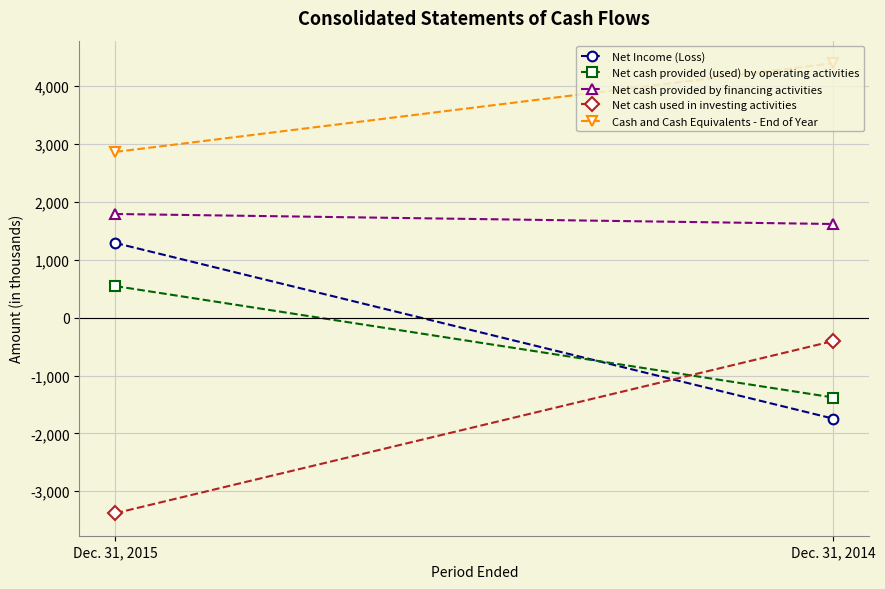

What is the sum of all Net Income (Loss) values?

-455